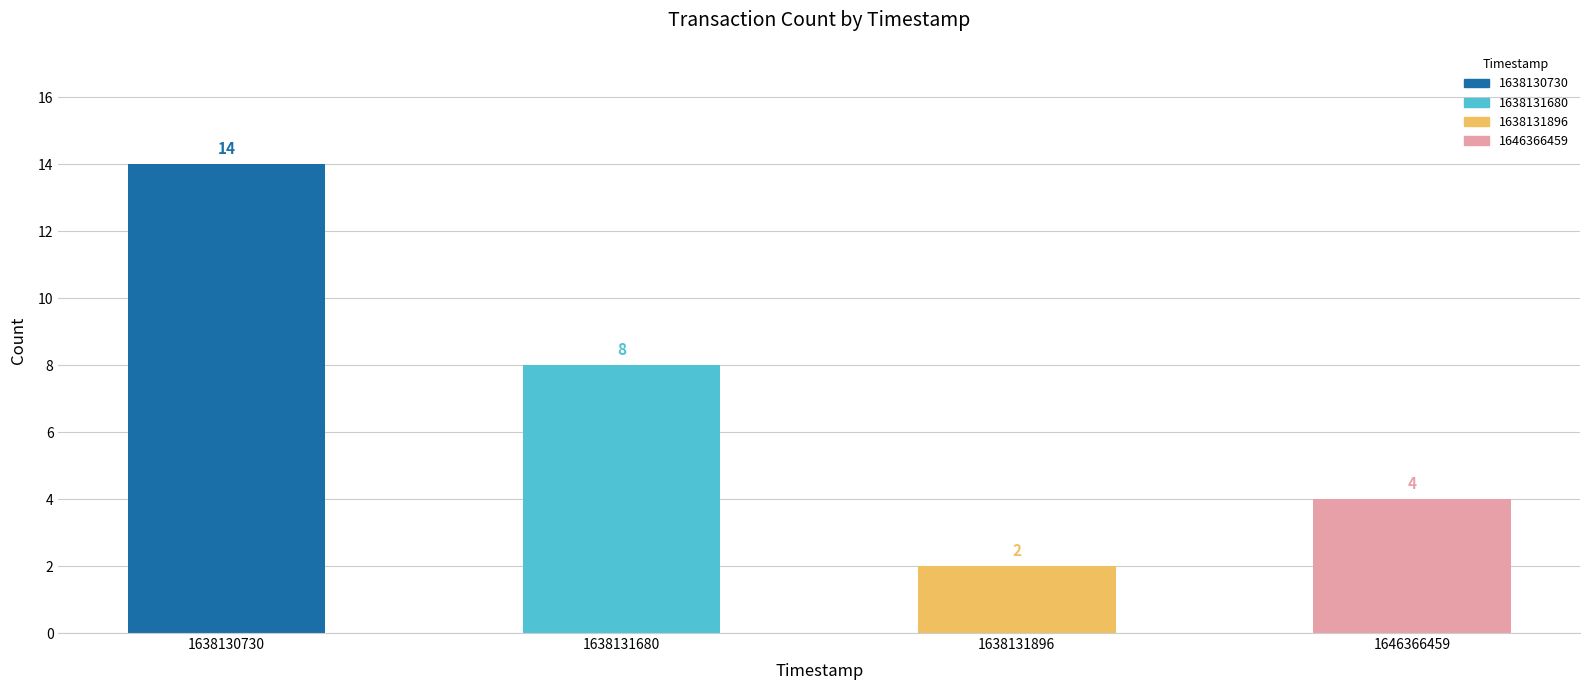

Where does the data first go above 8?

1638130730